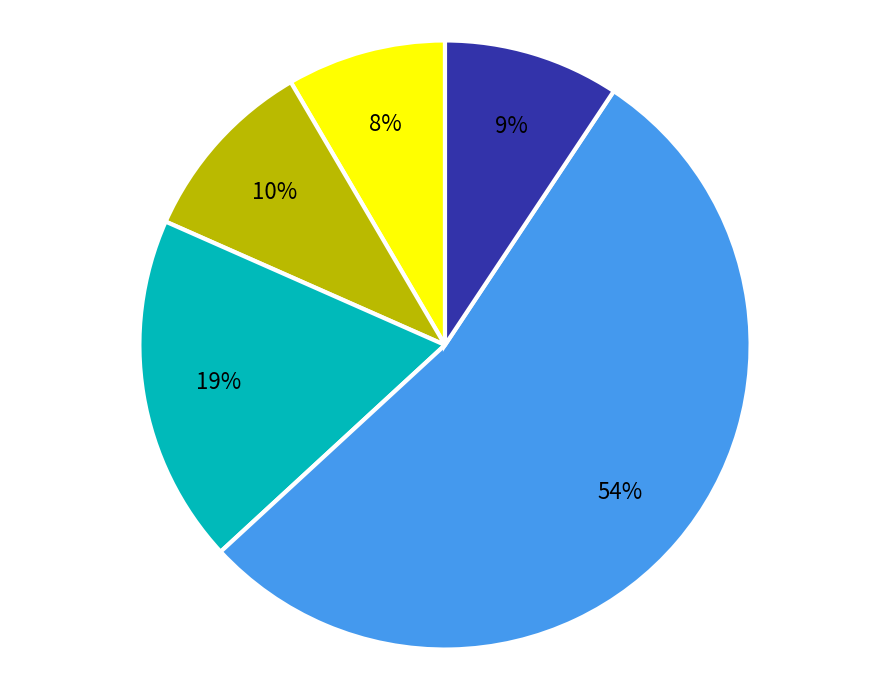

To the nearest percent, what is the average slice percentage?

20%